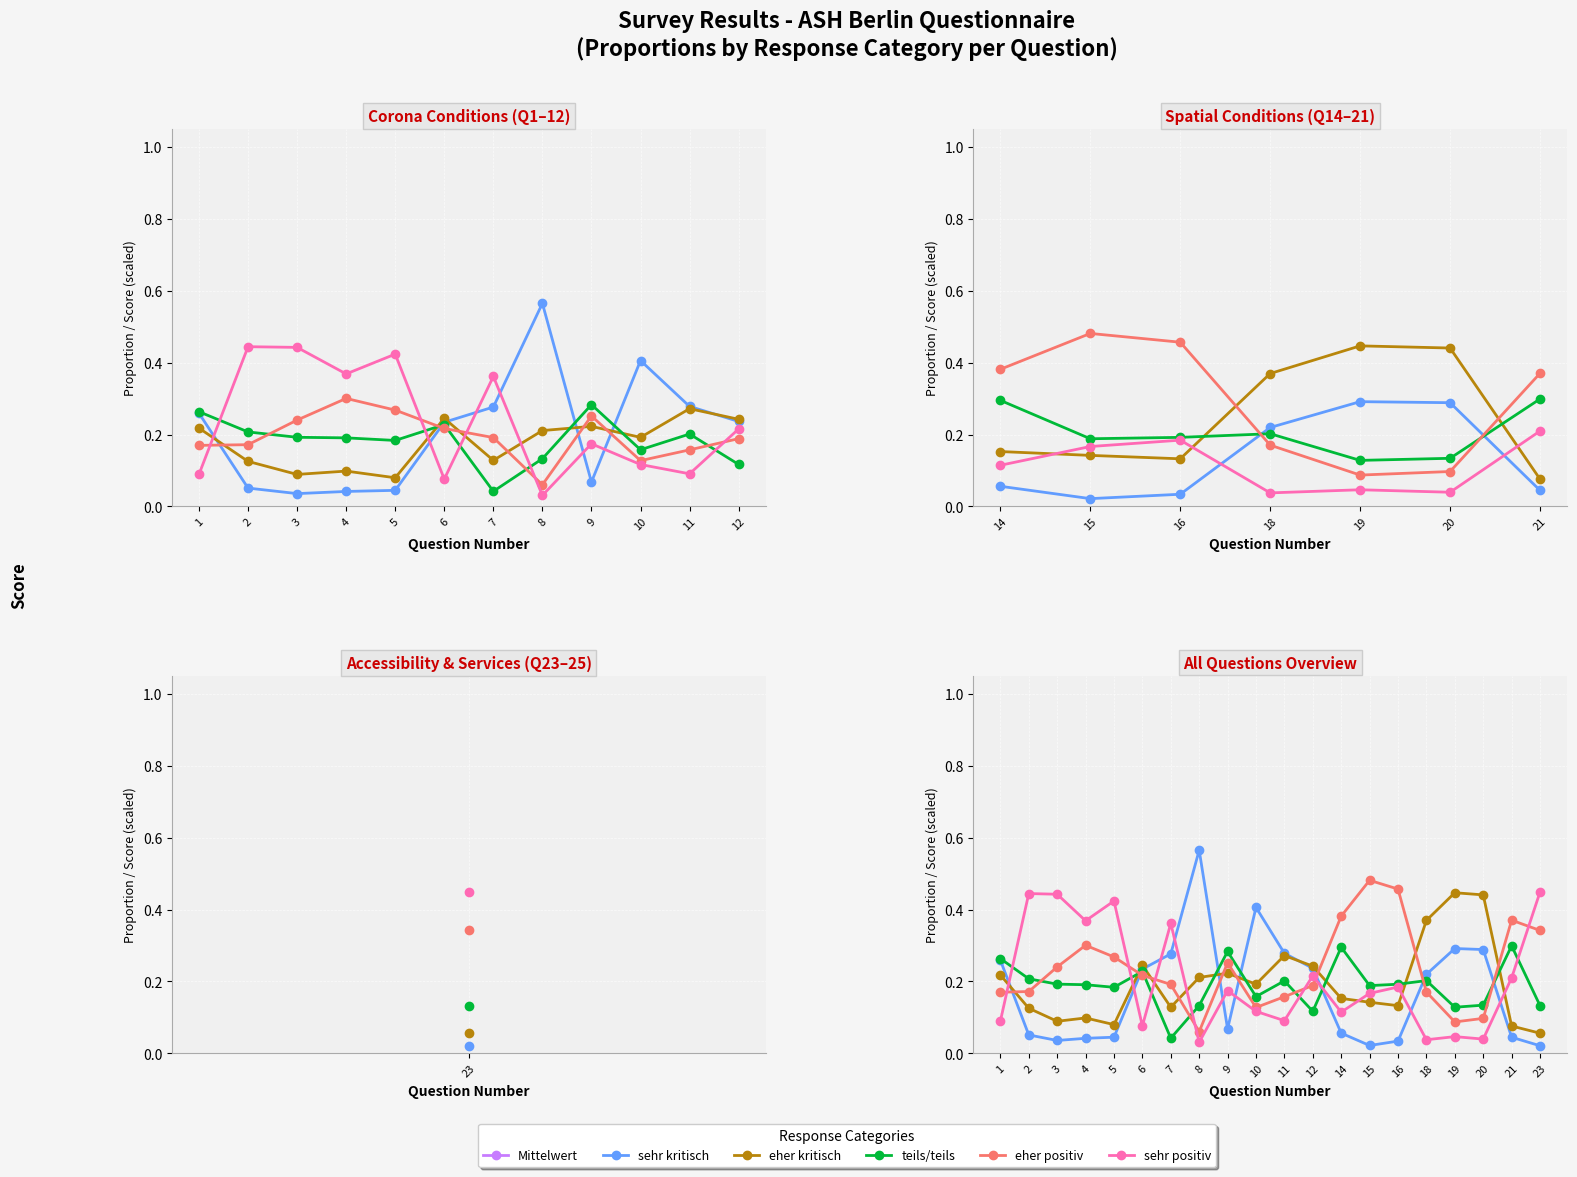

At which category is the sum across all series the highest?

23